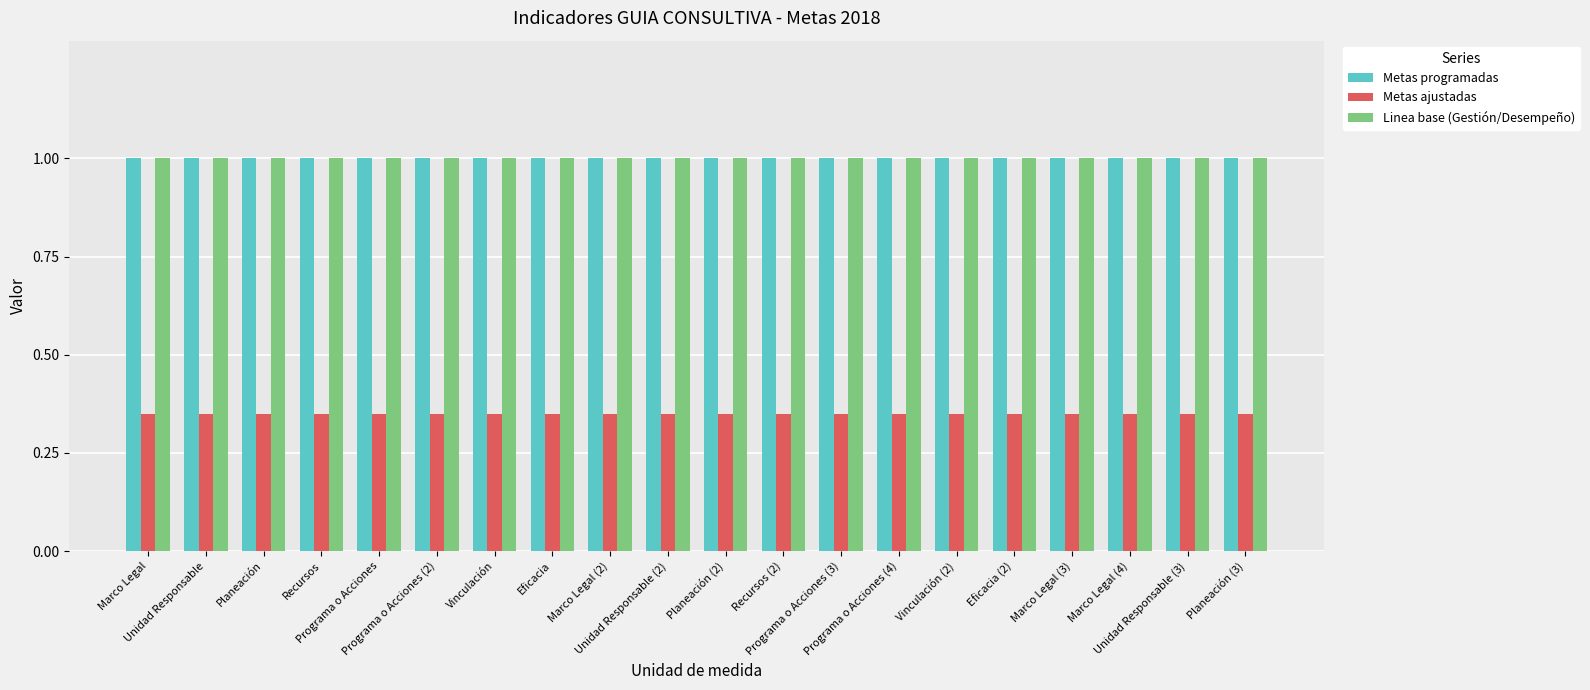

What is the sum of all Metas programadas values?

20.0